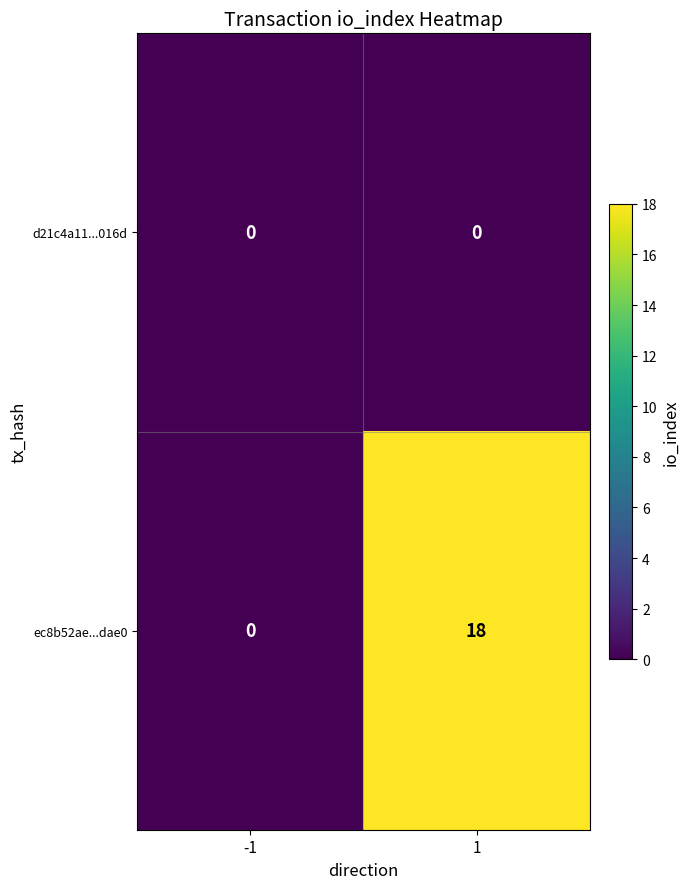

Between -1 and 1, which series saw the biggest shift?

ec8b52ae...dae0